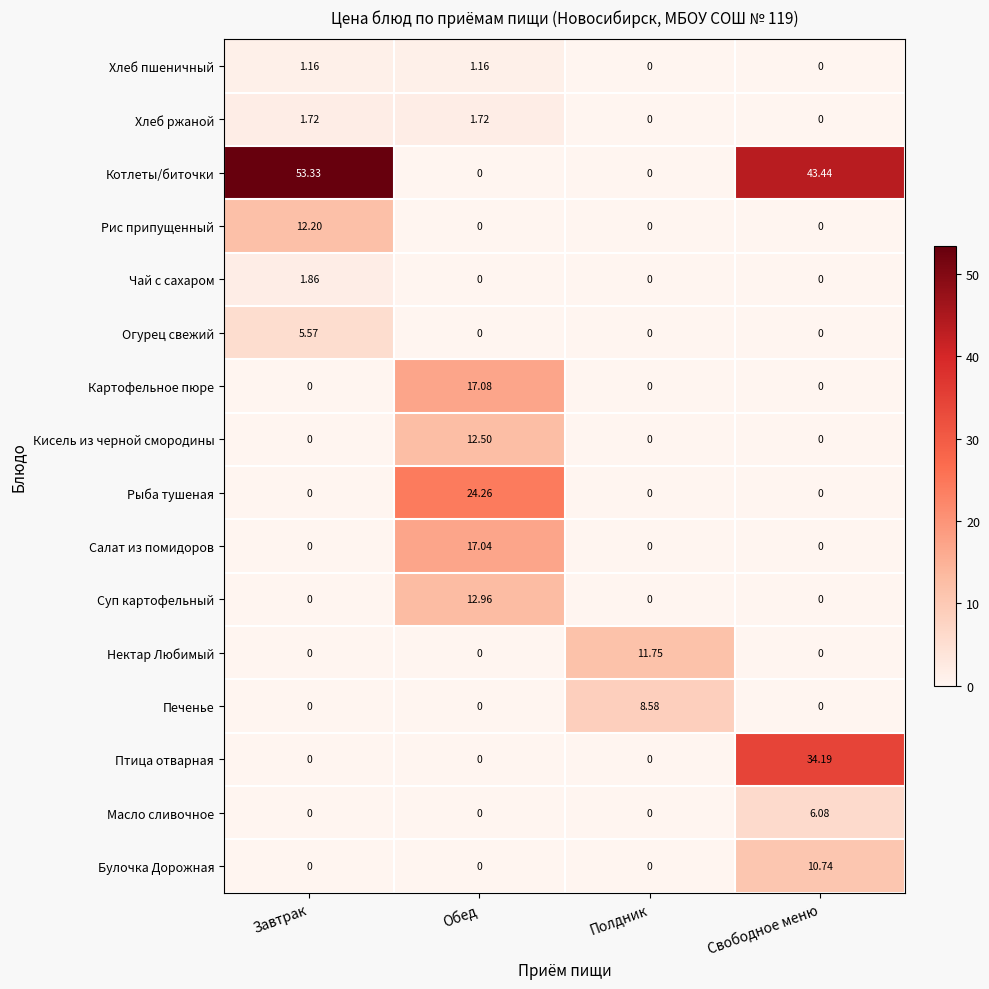

At which category is the sum across all series the highest?

Свободное меню